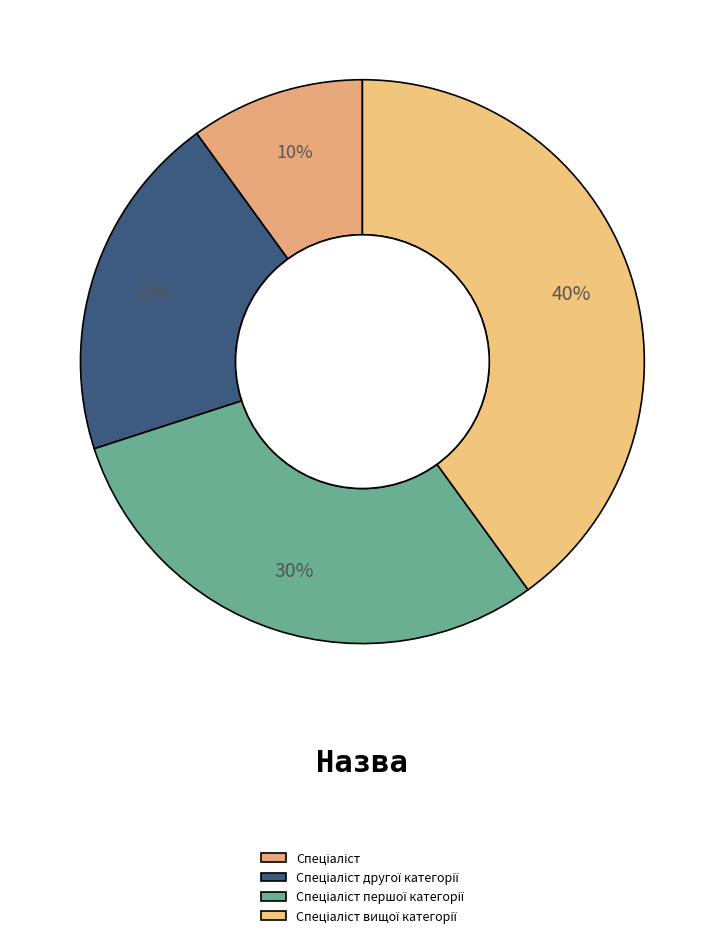

What percentage is the Спеціаліст другої категорії slice, to the nearest percent?

20%